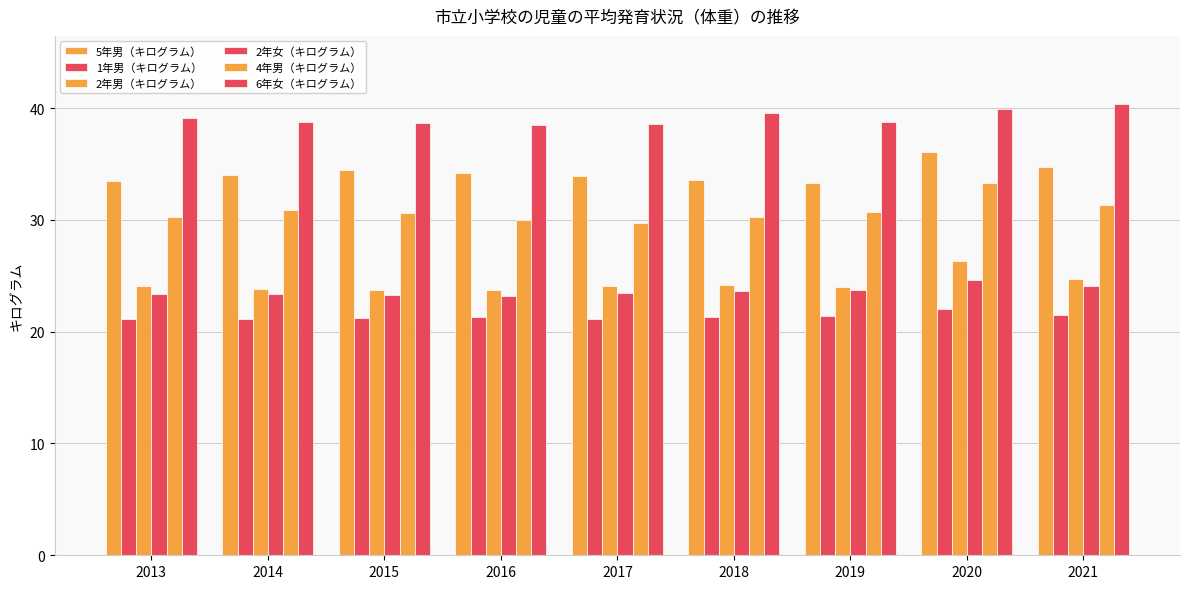

How many bars are there in each group?

6